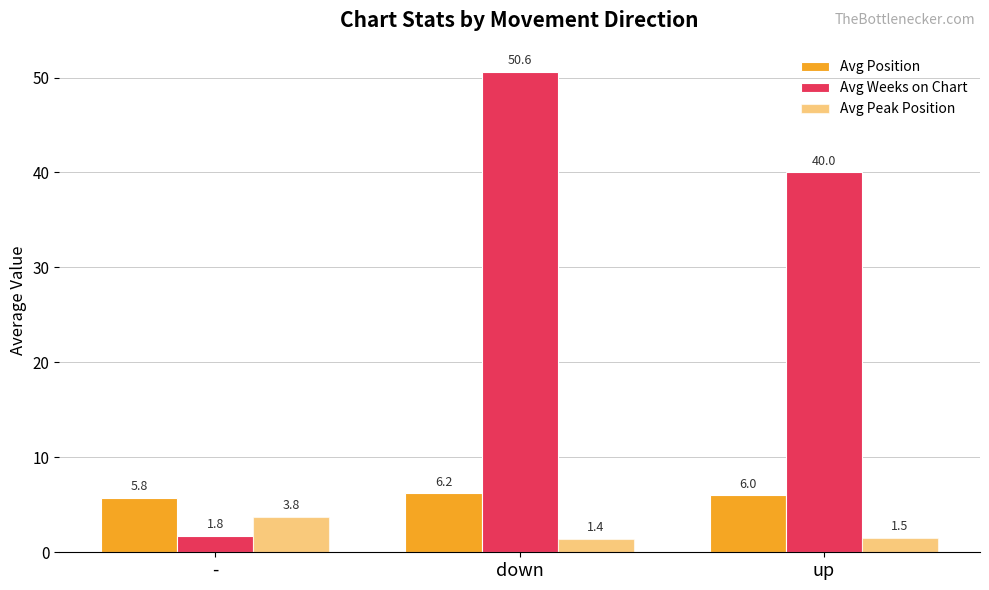

What is the difference between the highest and lowest values at -?

4.0